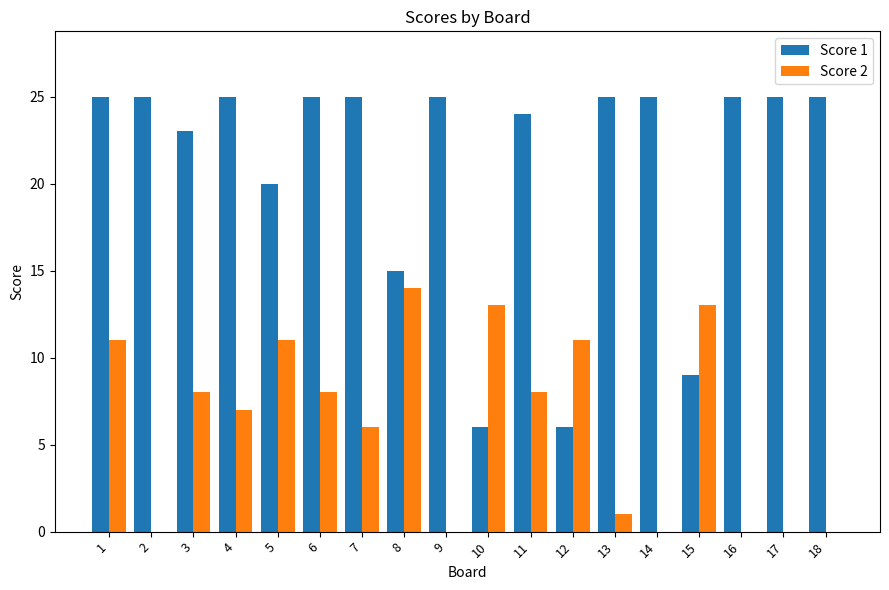

What is the maximum value for Score 2?

14